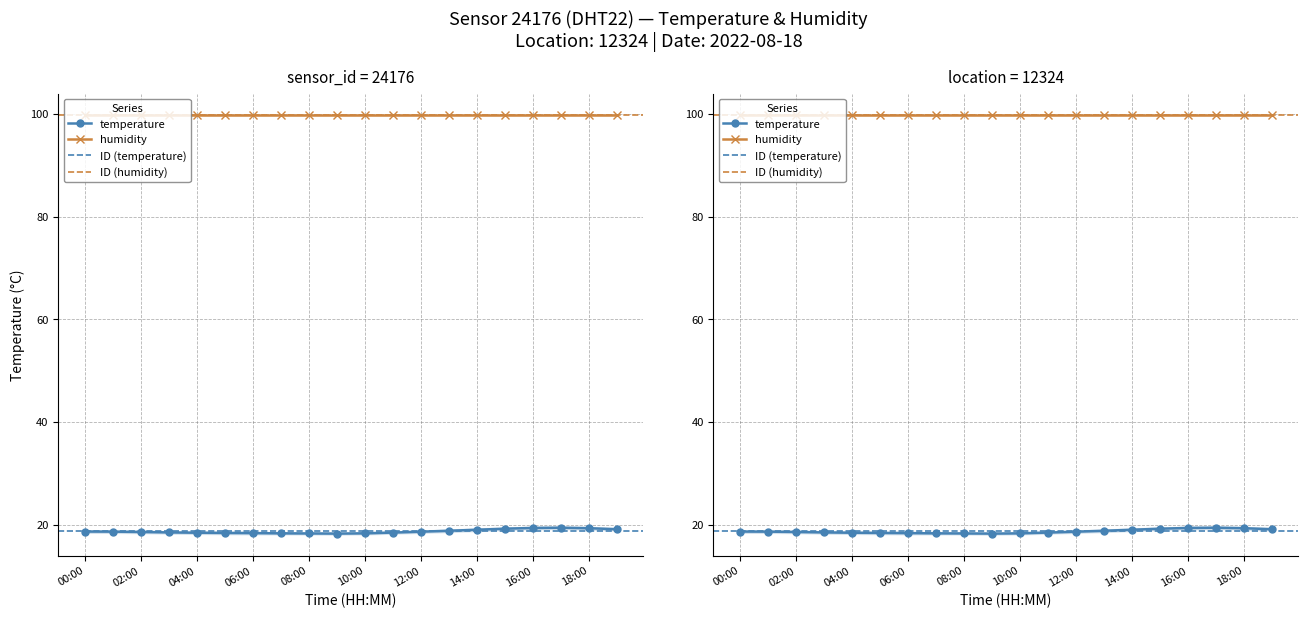

What is the smallest value displayed?

18.2